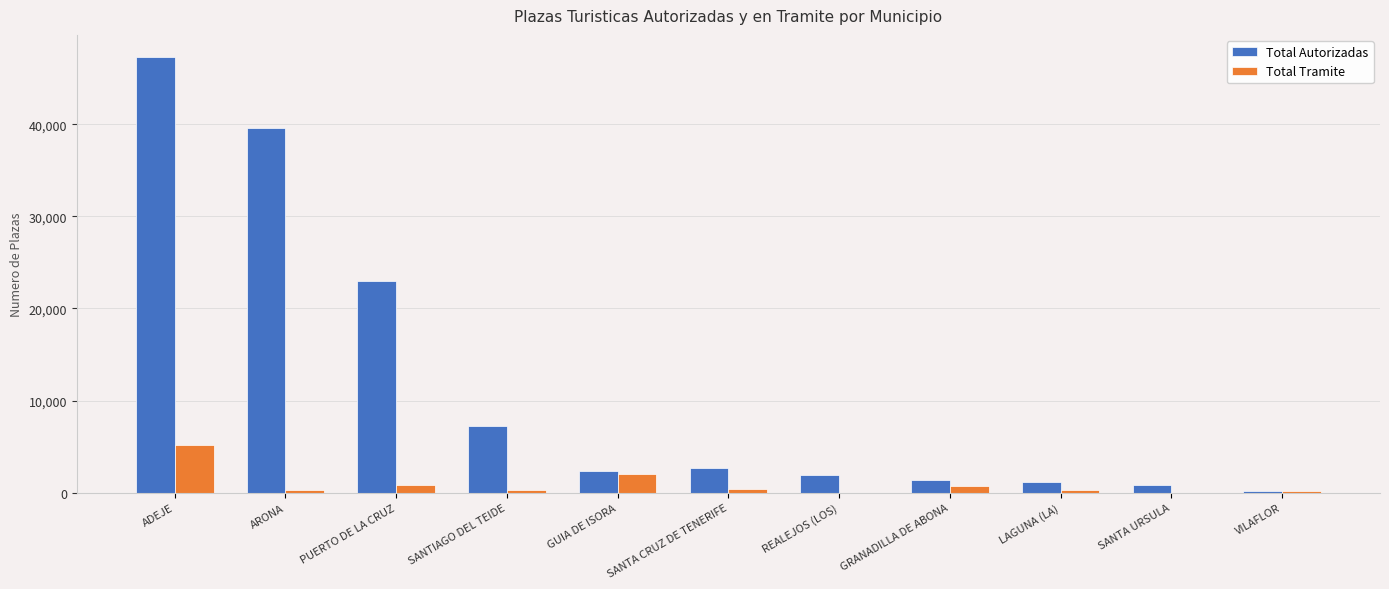

How many distinct data groups are displayed?

2